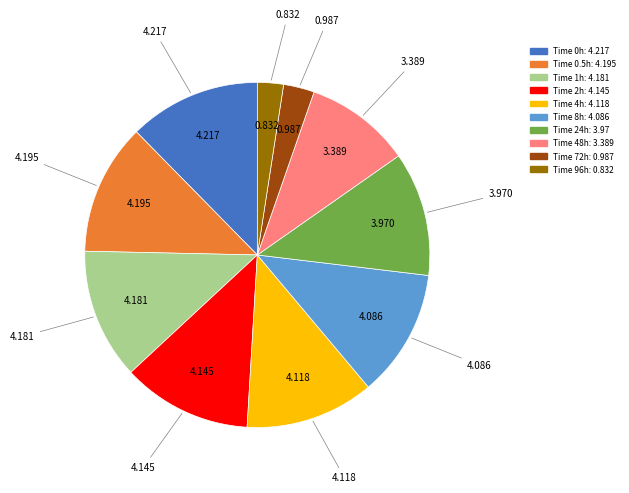

Does any single category account for the majority?

No